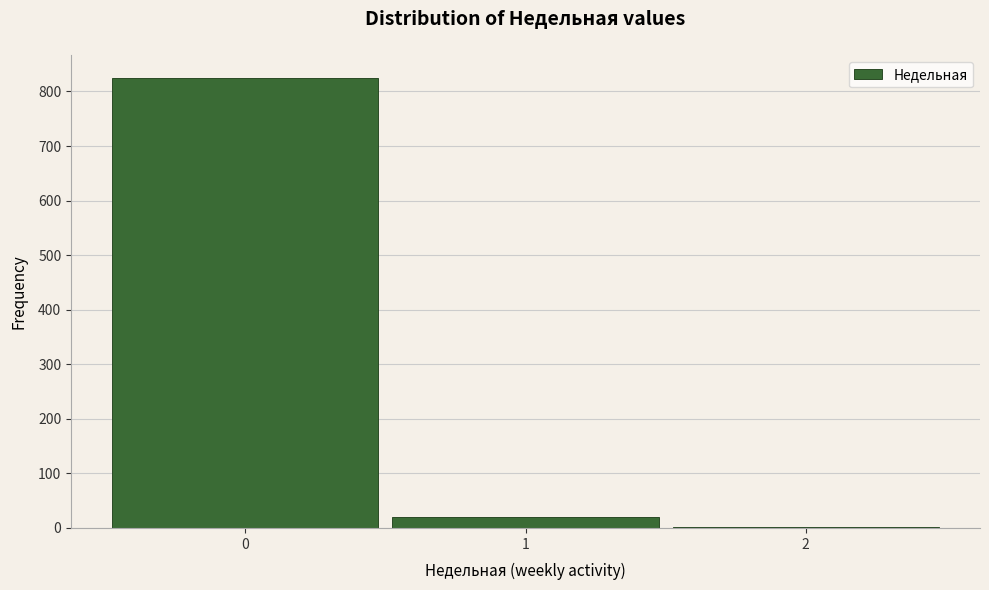

Reading left to right, list every bar in this chart as the range it spans on the x-axis followed by its height. The values are not printed on the chart, so give them approximately, as read against the axis.

-0.5 to 0.5: 830
0.5 to 1.5: 20
1.5 to 2.5: under 10